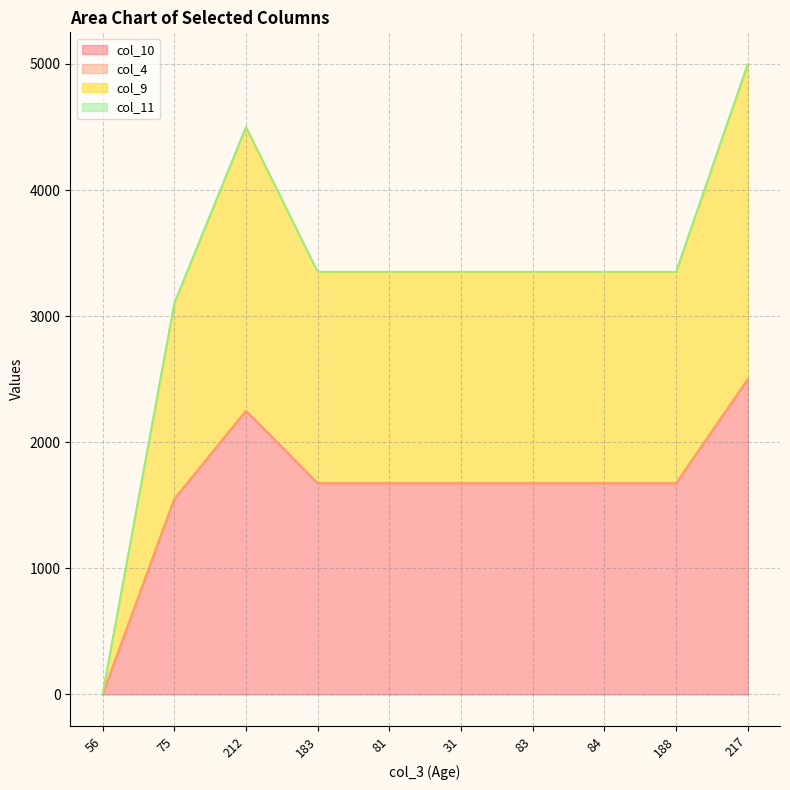

Does the chart have visible grid lines?

Yes